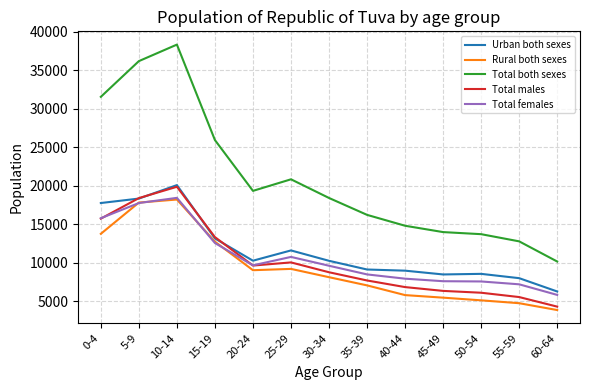

The value of Total both sexes at 55-59 is 12807. True or false?

True